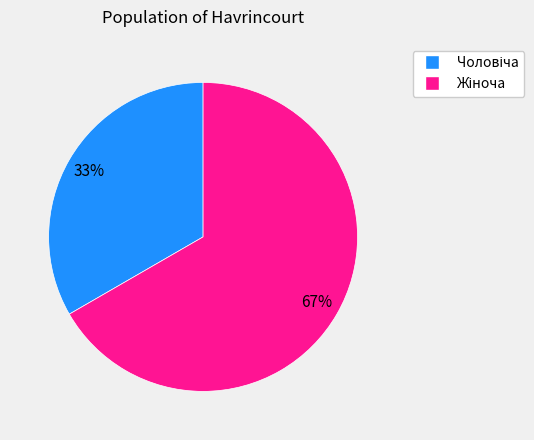

To the nearest percent, what is the average slice percentage?

50%